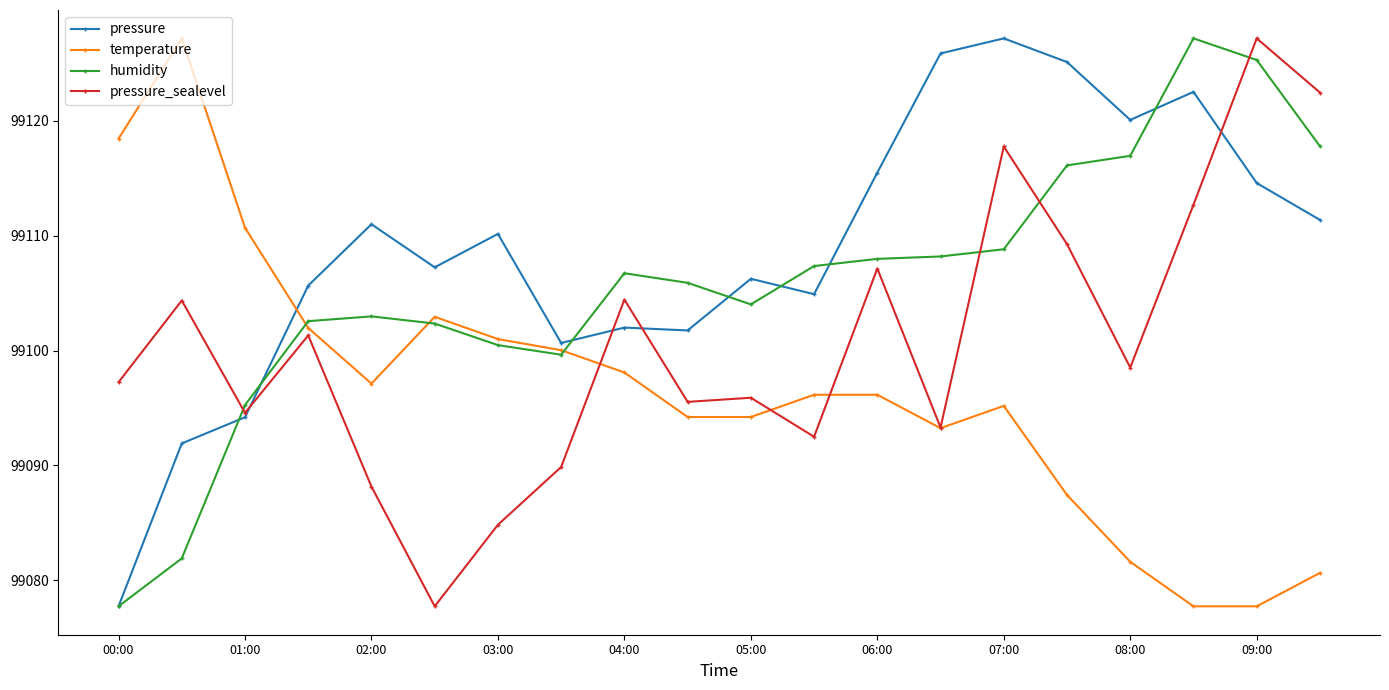

List the series in order of their overall mean, lowest first.

temperature, pressure_sealevel, humidity, pressure